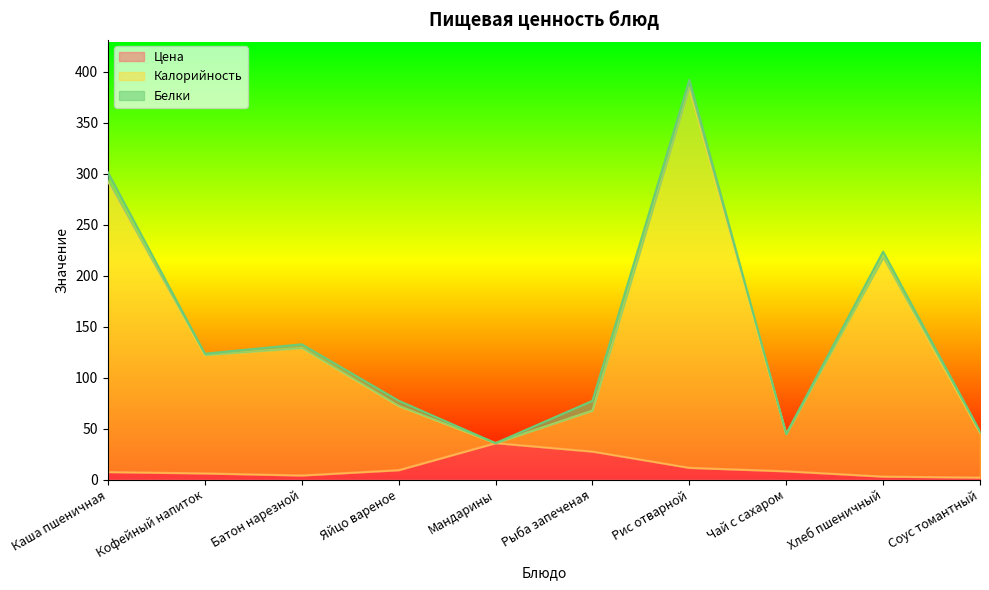

What is the label of the 3rd point from the left?

Батон нарезной